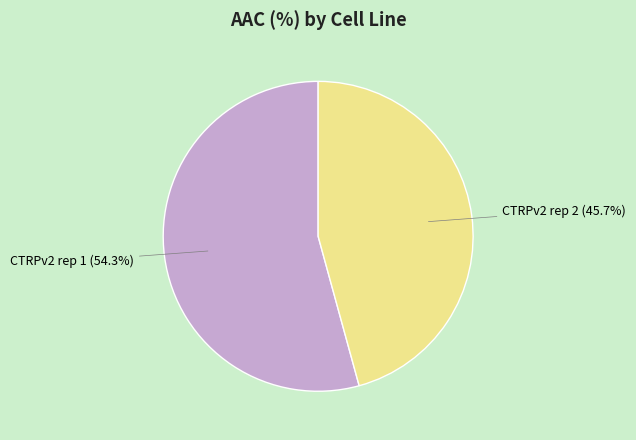

To the nearest percent, what is the difference between the largest and smallest slice percentages?

9%